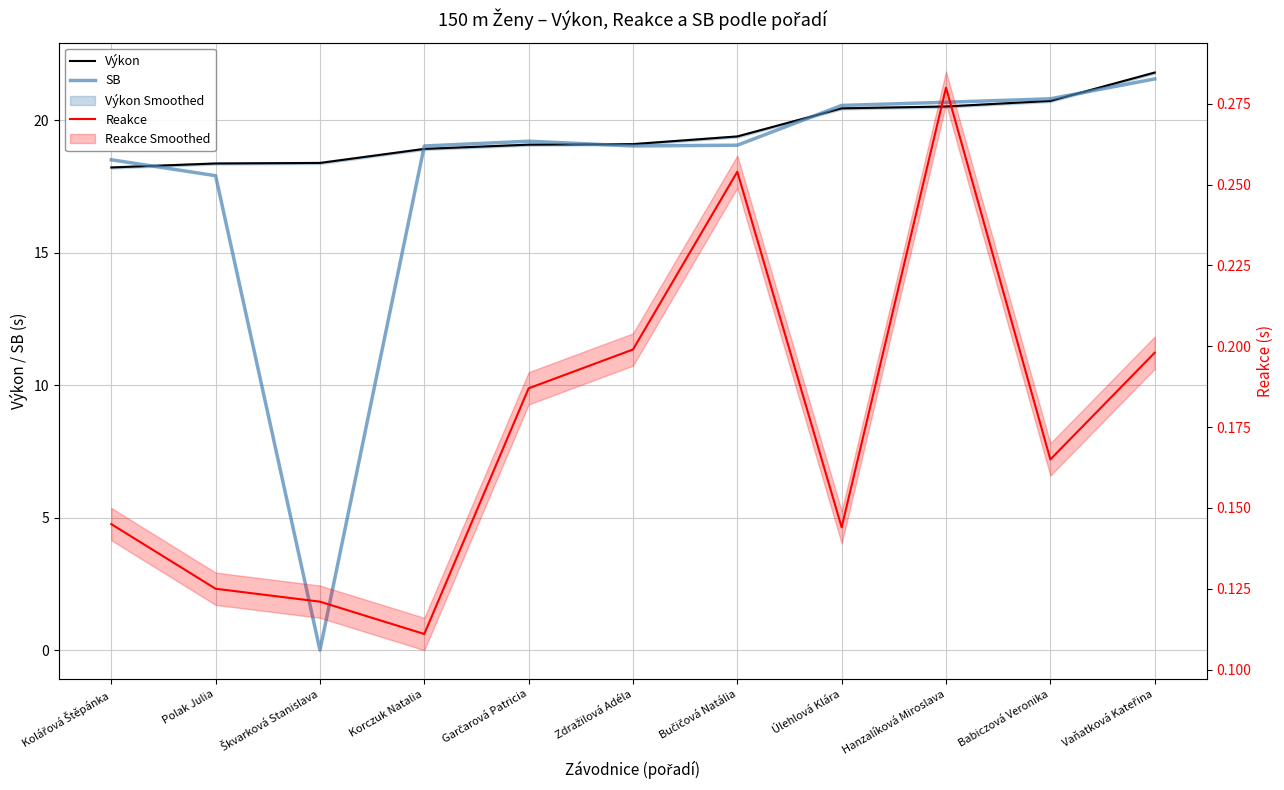

Rank the series at Korczuk Natalia from highest to lowest value.

SB, Výkon, Reakce